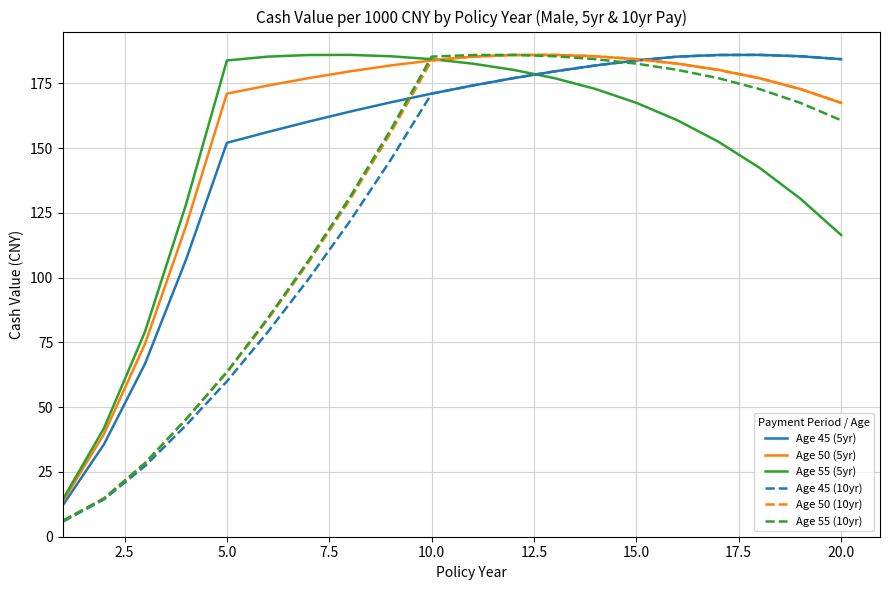

After their last crossing, which series has the higher values: Age 45 (5yr) or Age 55 (5yr)?

Age 45 (5yr)